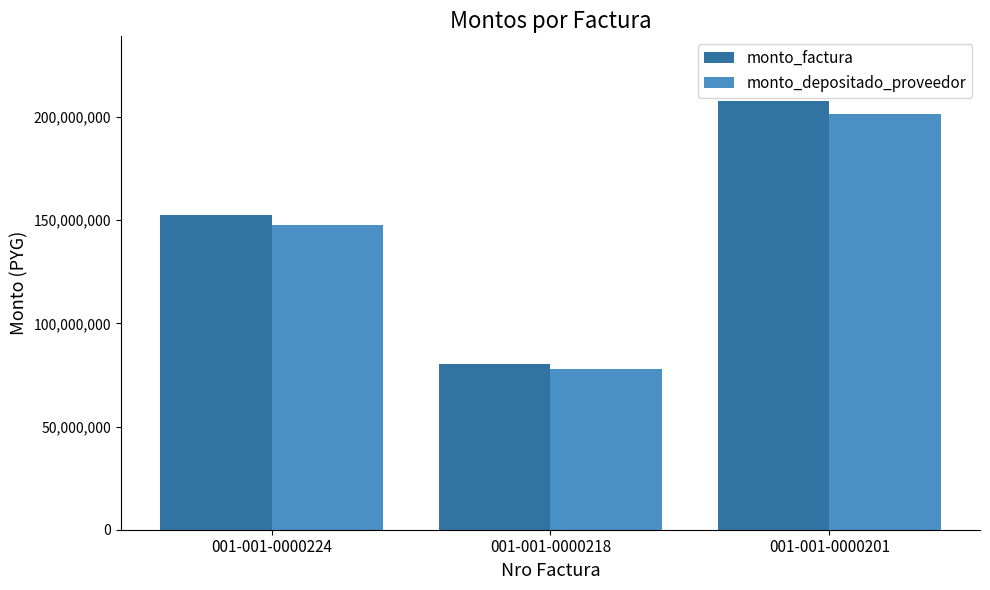

How many bars are there in each group?

2